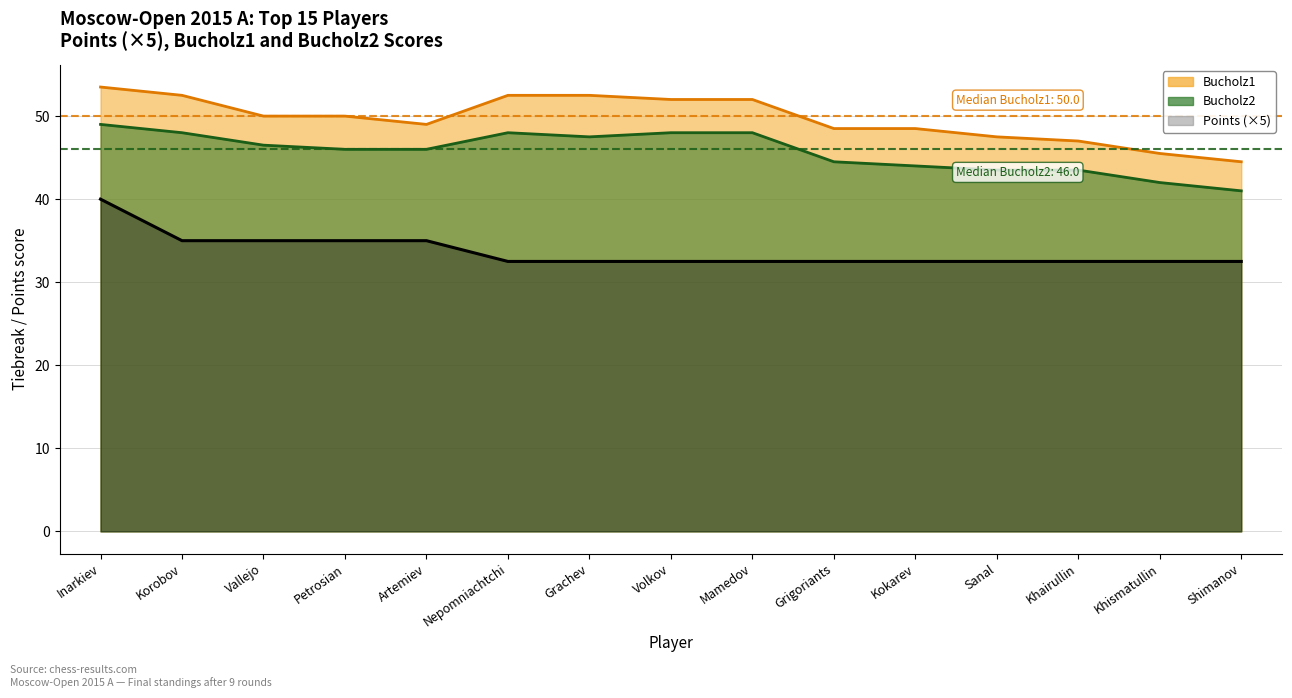

Where does the Bucholz2 series first go above 46?

Inarkiev